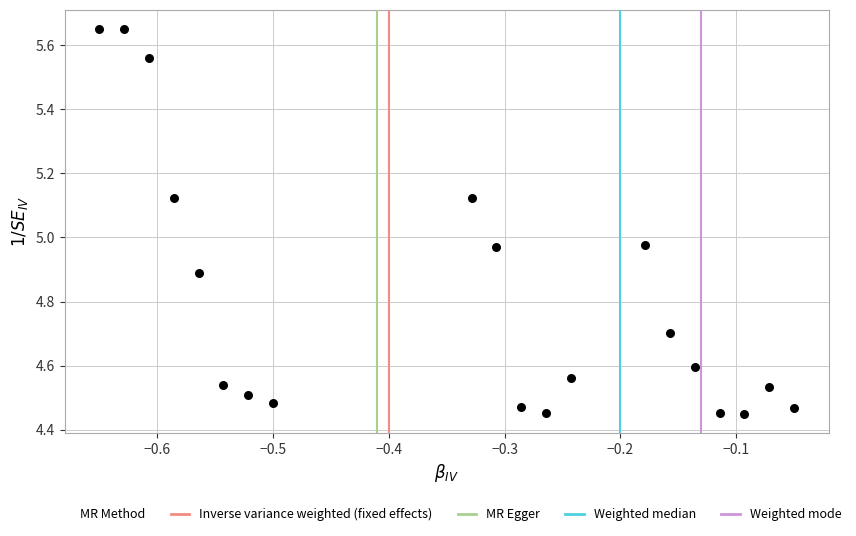

What is the range of X values (max minus min)?

0.6